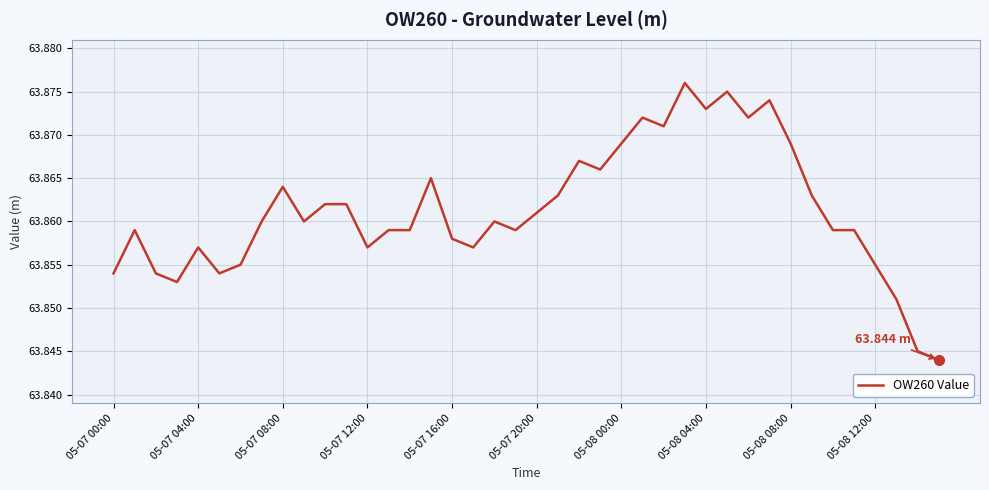

Does the chart display data point markers on the line(s)?

No